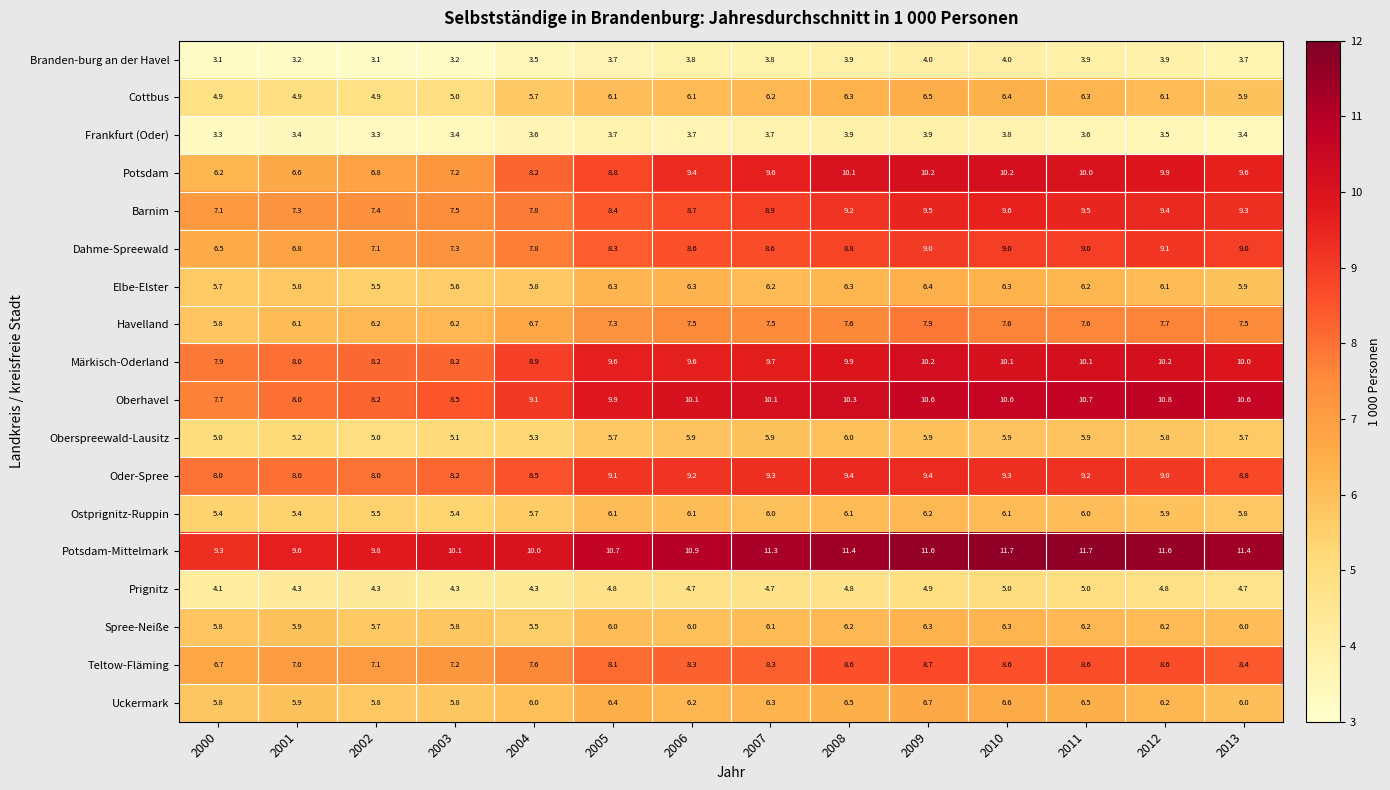

Which series has the largest total across all categories?

Potsdam-Mittelmark